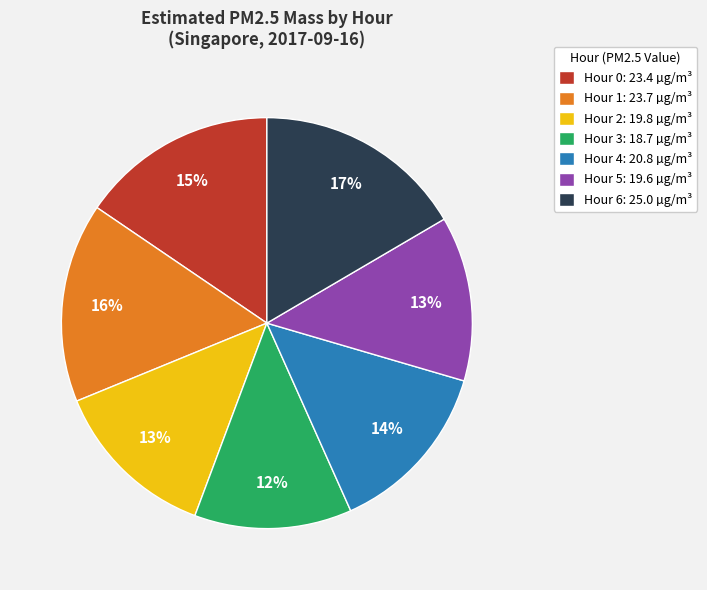

How many slices are in this pie chart?

7